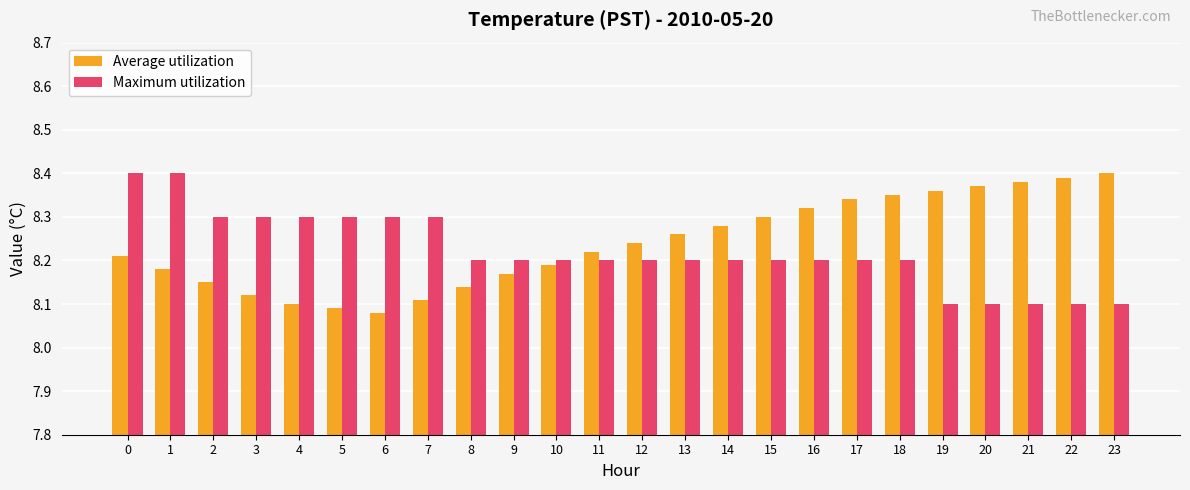

Does the chart contain stacked bars?

No